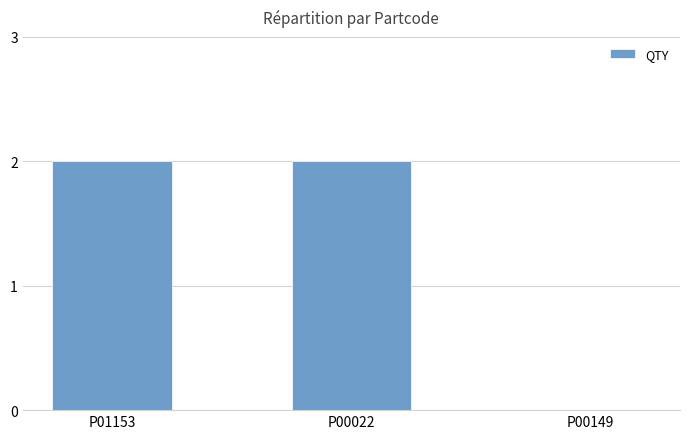

What is the sum of the values at P01153 and P00022?

4